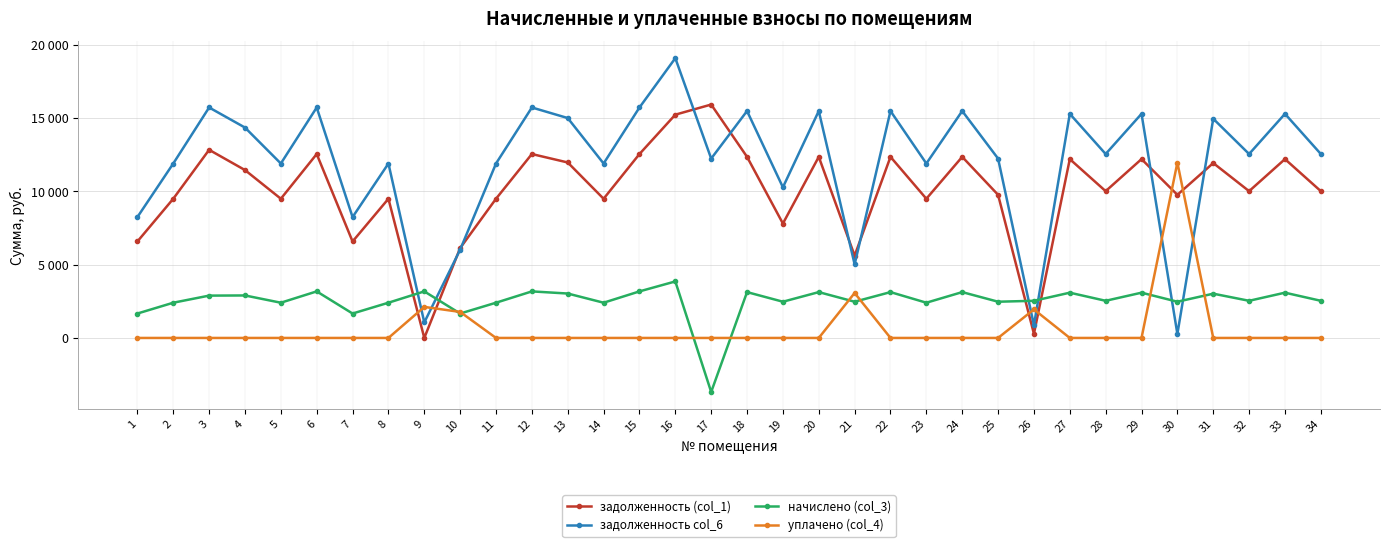

True or false: начислено (col_3) and задолженность col_6 cross at least once.

True